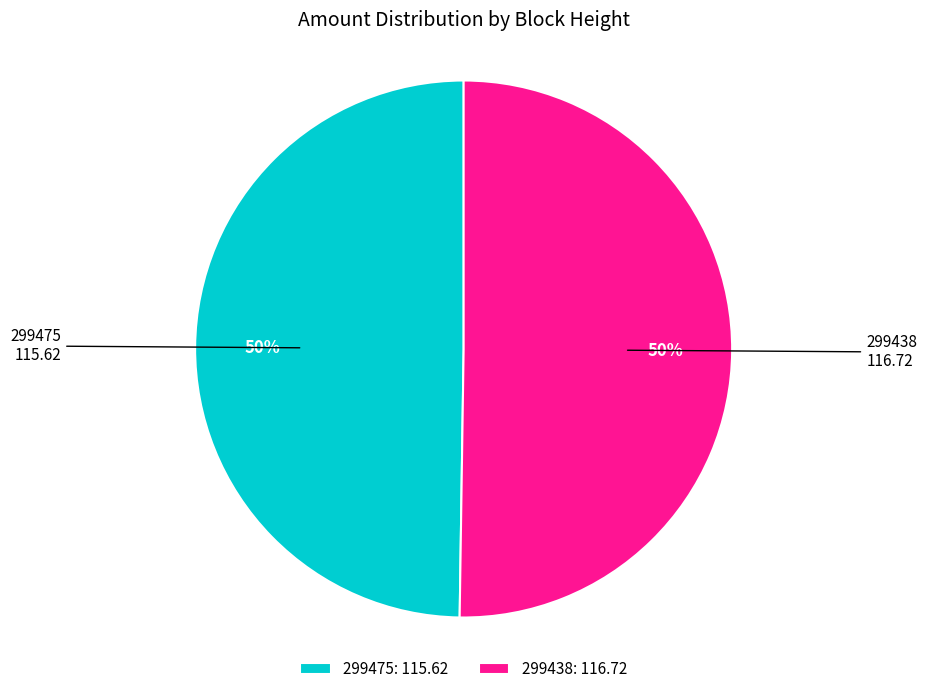

To the nearest percent, what portion does 299438 represent?

50%